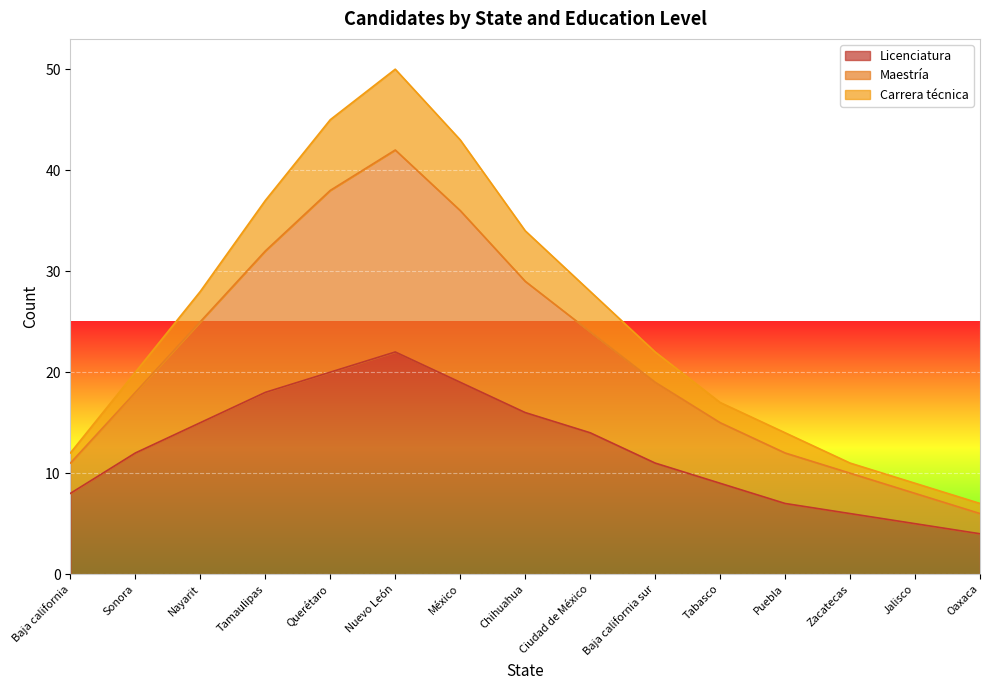

True or false: Maestría and Licenciatura intersect in this chart.

False